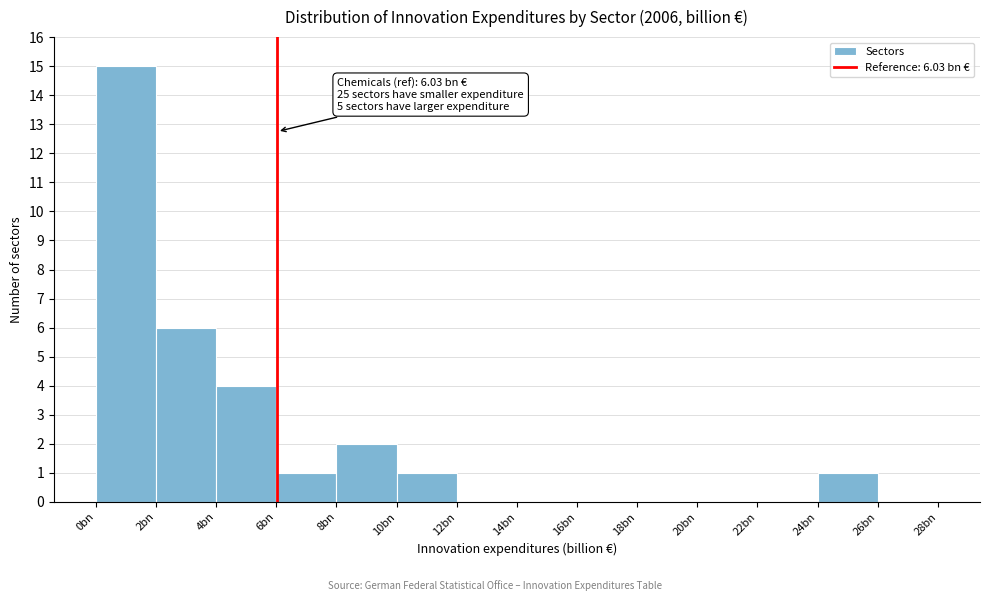

Reading left to right, what are all the values shown in this chart?

0bn=15	2bn=6	4bn=4	6bn=1	8bn=2	10bn=1	12bn=0	14bn=0	16bn=0	18bn=0	20bn=0	22bn=0	24bn=1	26bn=0